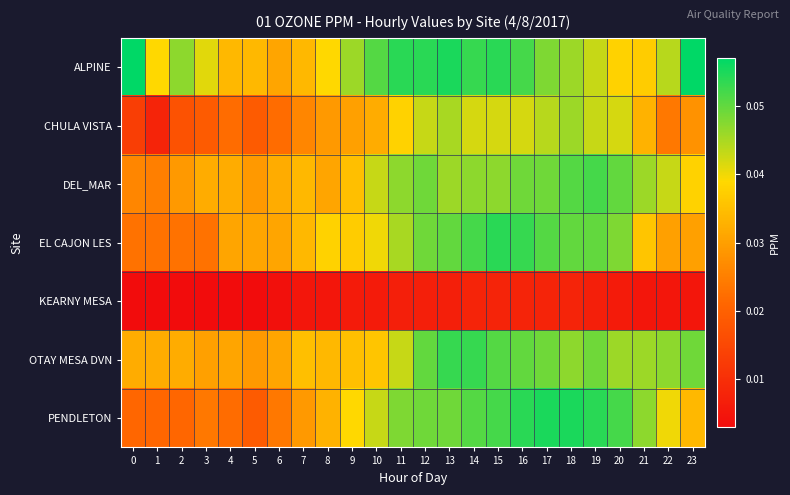

Reading left to right, extract all data points from this chart.

ALPINE: 0=0.1	1=0.0	2=0.0	3=0.0	4=0.0	5=0.0	6=0.0	7=0.0	8=0.0	9=0.0	10=0.1	11=0.1	12=0.1	13=0.1	14=0.1	15=0.1	16=0.1	17=0.0	18=0.0	19=0.0	20=0.0	21=0.0	22=0.0	23=0.1
CHULA VISTA: 0=0.0	1=0.0	2=0.0	3=0.0	4=0.0	5=0.0	6=0.0	7=0.0	8=0.0	9=0.0	10=0.0	11=0.0	12=0.0	13=0.0	14=0.0	15=0.0	16=0.0	17=0.0	18=0.0	19=0.0	20=0.0	21=0.0	22=0.0	23=0.0
DEL_MAR: 0=0.0	1=0.0	2=0.0	3=0.0	4=0.0	5=0.0	6=0.0	7=0.0	8=0.0	9=0.0	10=0.0	11=0.0	12=0.0	13=0.0	14=0.0	15=0.0	16=0.0	17=0.0	18=0.1	19=0.1	20=0.1	21=0.0	22=0.0	23=0.0
EL CAJON LES: 0=0.0	1=0.0	2=0.0	3=0.0	4=0.0	5=0.0	6=0.0	7=0.0	8=0.0	9=0.0	10=0.0	11=0.0	12=0.0	13=0.1	14=0.1	15=0.1	16=0.1	17=0.1	18=0.1	19=0.1	20=0.0	21=0.0	22=0.0	23=0.0
KEARNY MESA: 0=0.0	1=0.0	2=0.0	3=0.0	4=0.0	5=0.0	6=0.0	7=0.0	8=0.0	9=0.0	10=0.0	11=0.0	12=0.0	13=0.0	14=0.0	15=0.0	16=0.0	17=0.0	18=0.0	19=0.0	20=0.0	21=0.0	22=0.0	23=0.0
OTAY MESA DVN: 0=0.0	1=0.0	2=0.0	3=0.0	4=0.0	5=0.0	6=0.0	7=0.0	8=0.0	9=0.0	10=0.0	11=0.0	12=0.1	13=0.1	14=0.1	15=0.1	16=0.1	17=0.0	18=0.0	19=0.0	20=0.0	21=0.0	22=0.0	23=0.0
PENDLETON: 0=0.0	1=0.0	2=0.0	3=0.0	4=0.0	5=0.0	6=0.0	7=0.0	8=0.0	9=0.0	10=0.0	11=0.0	12=0.0	13=0.0	14=0.1	15=0.1	16=0.1	17=0.1	18=0.1	19=0.1	20=0.1	21=0.0	22=0.0	23=0.0